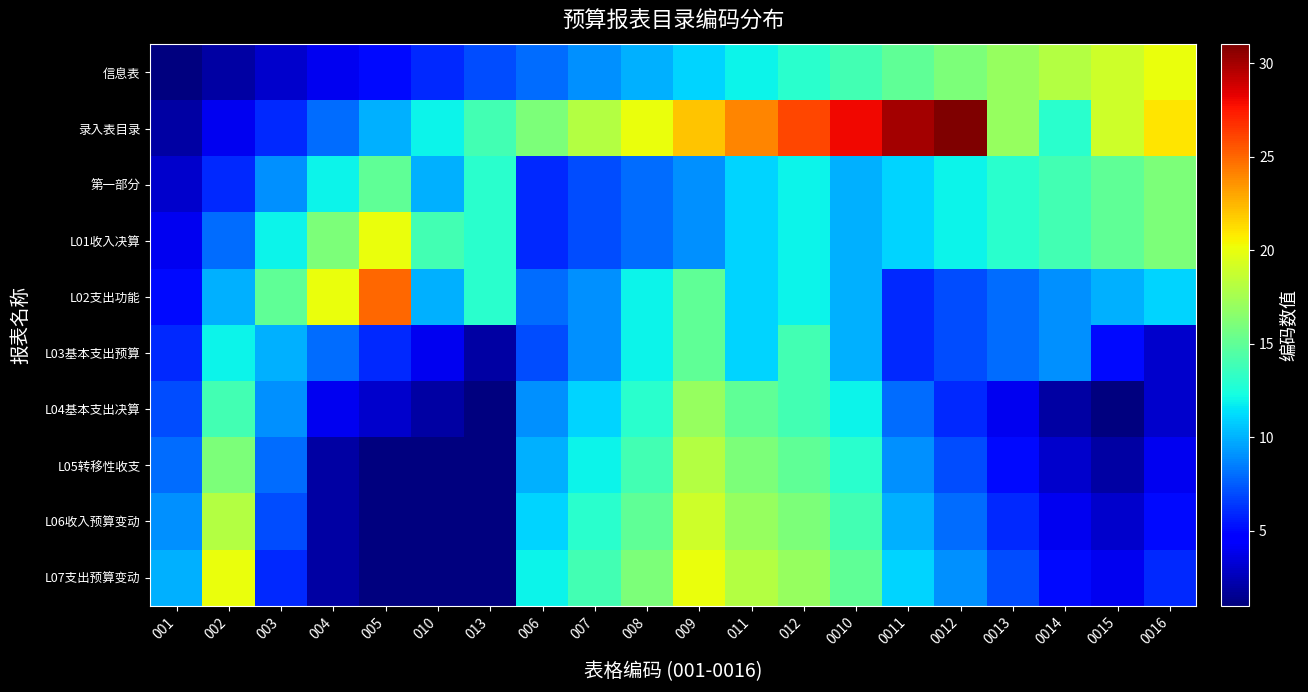

How many series are shown in this chart?

10